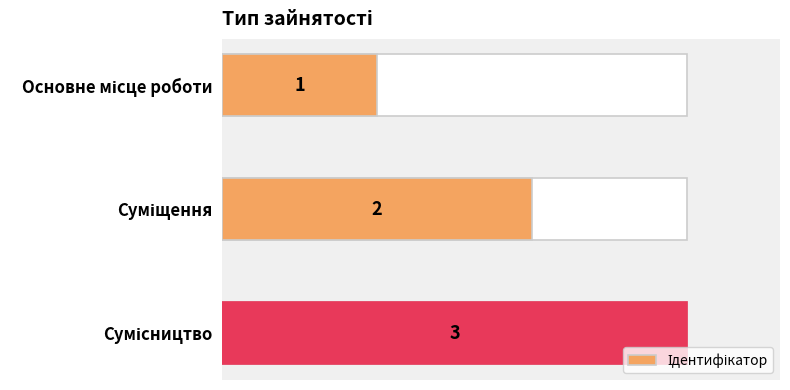

Are the bars grouped side by side (vs. stacked)?

No